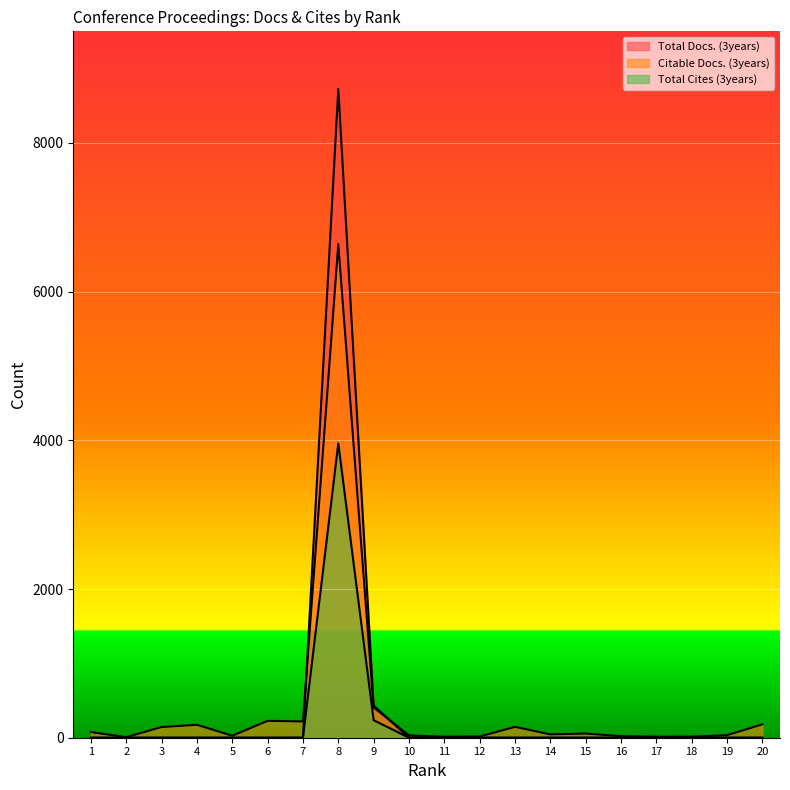

Which has a higher value, 17 or 13?

17